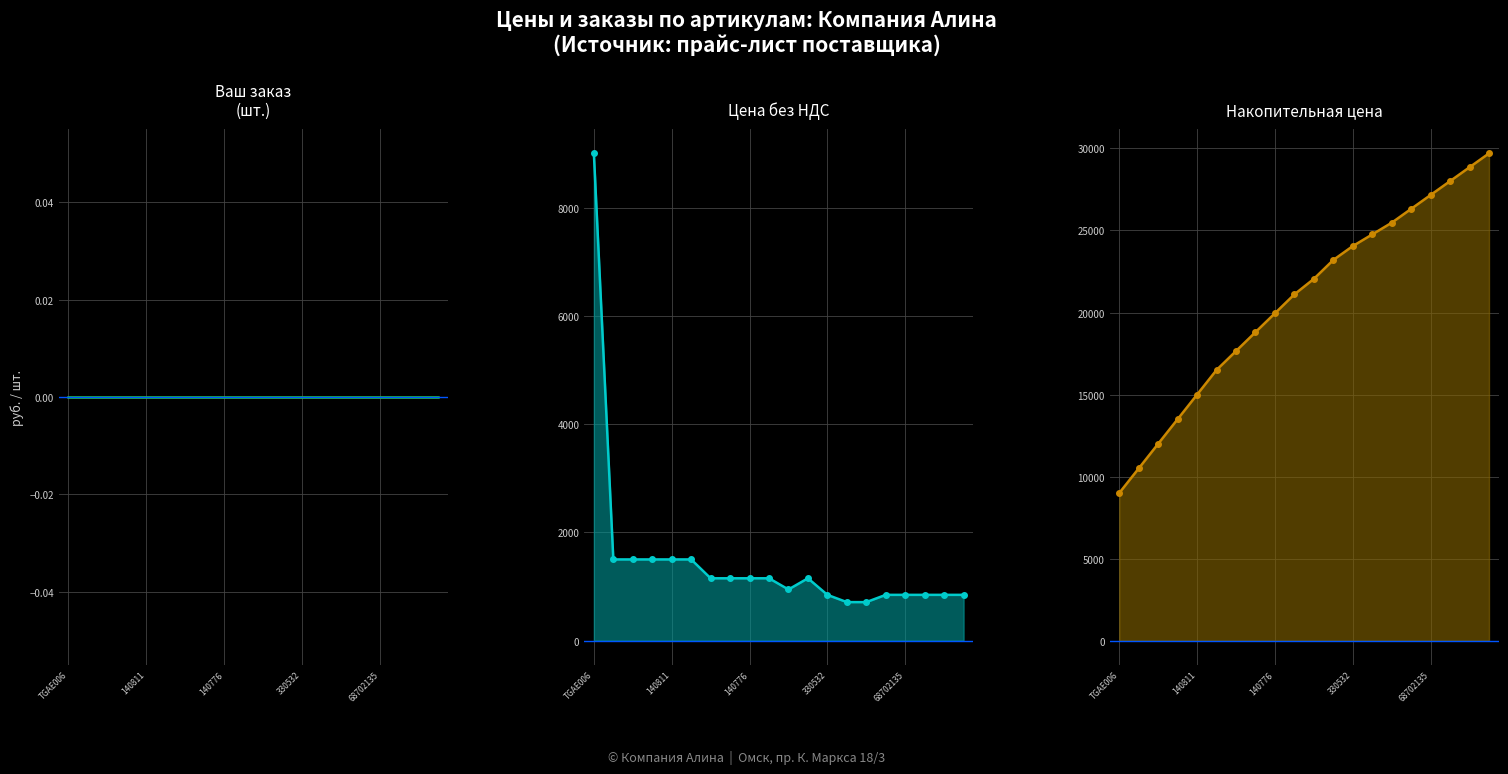

Rank the series at 140776 from highest to lowest value.

Накопит. цена, Цена без НДС, Ваш заказ